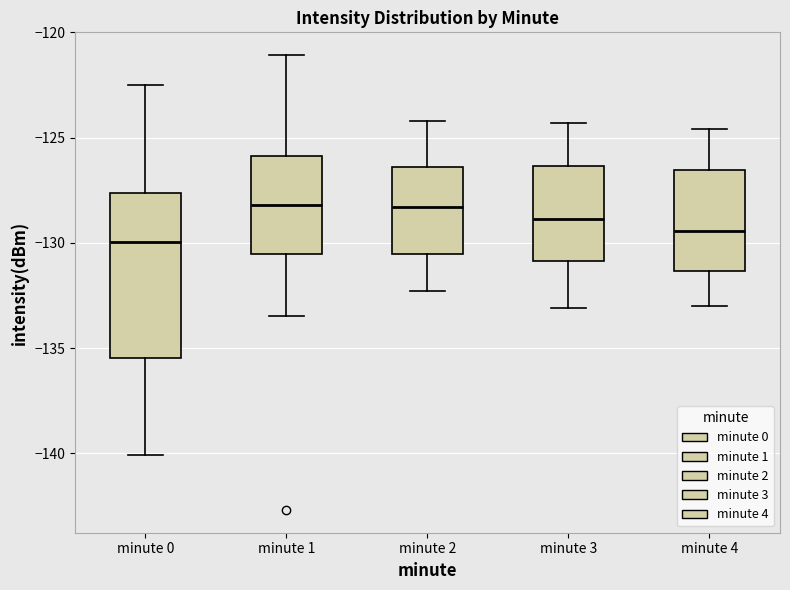

Reading left to right, read every box against the y-axis: the position of its median line, the range the box covers, and the ends of its whiskers. The values are not printed on the chart, so give them approximately, as read against the axis.

minute 0: median -130.0, box -135.5 to -127.5, whiskers -140.0 to -122.5
minute 1: median -128.0, box -130.5 to -126.0, whiskers -133.5 to -121.0
minute 2: median -128.5, box -130.5 to -126.5, whiskers -132.5 to -124.0
minute 3: median -129.0, box -131.0 to -126.5, whiskers -133.0 to -124.5
minute 4: median -129.5, box -131.5 to -126.5, whiskers -133.0 to -124.5